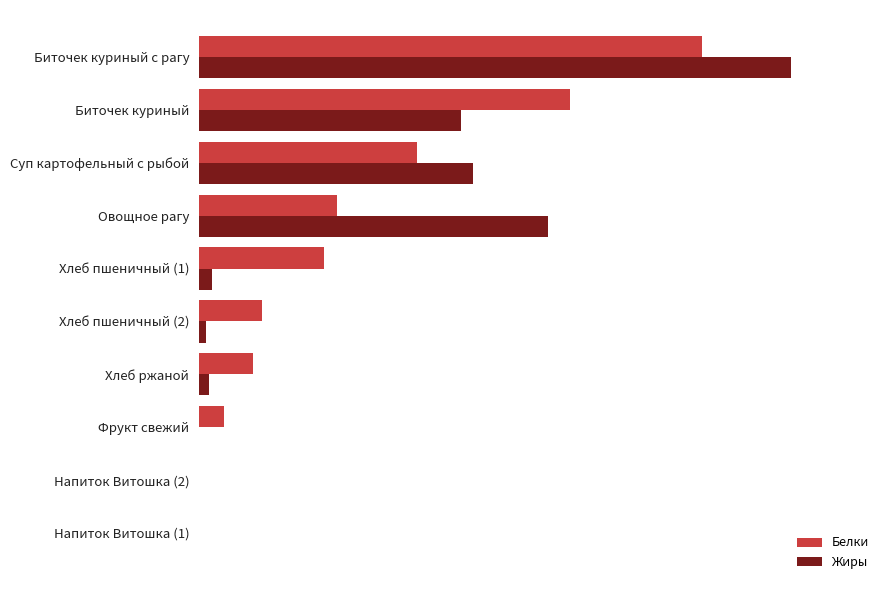

What are all the series names shown in the legend?

Белки, Жиры